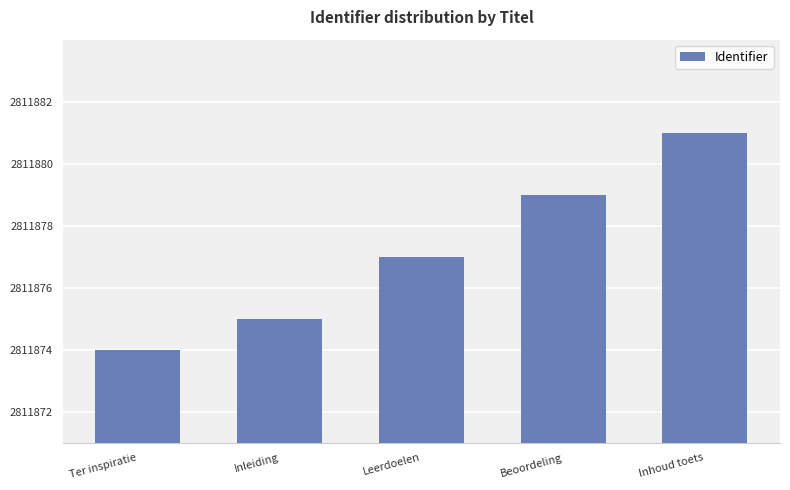

How many series are shown in this chart?

1